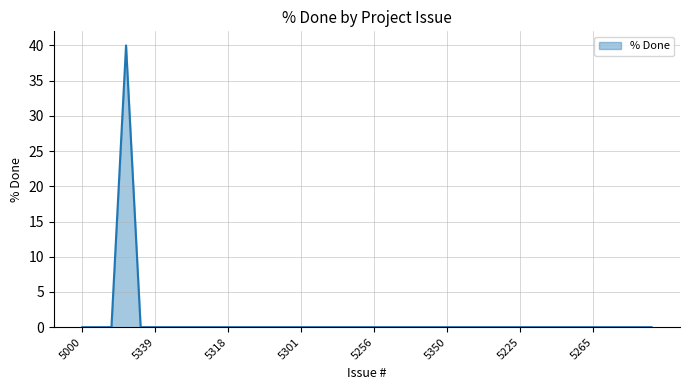

What is the greatest value displayed?

40